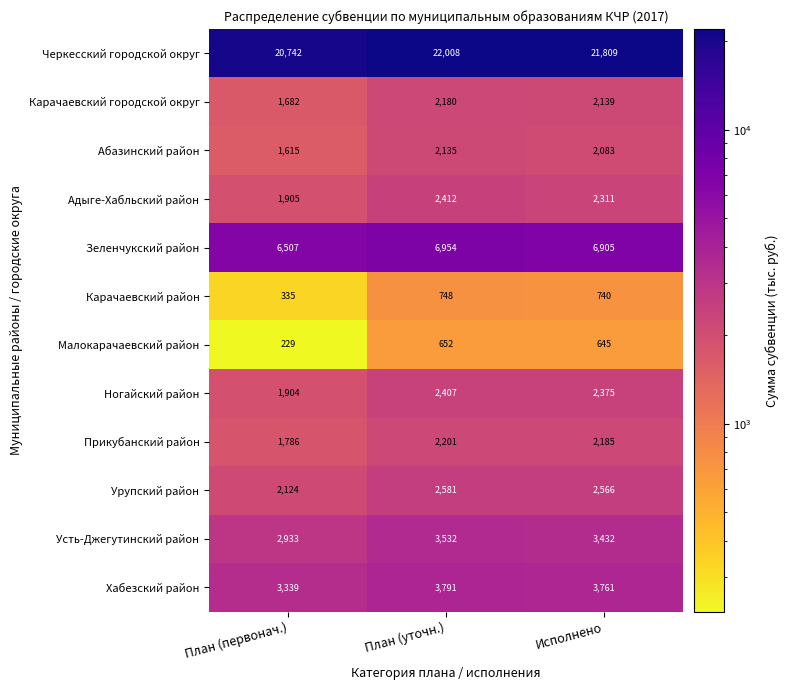

At which category is the sum across all series the highest?

План (уточн.)